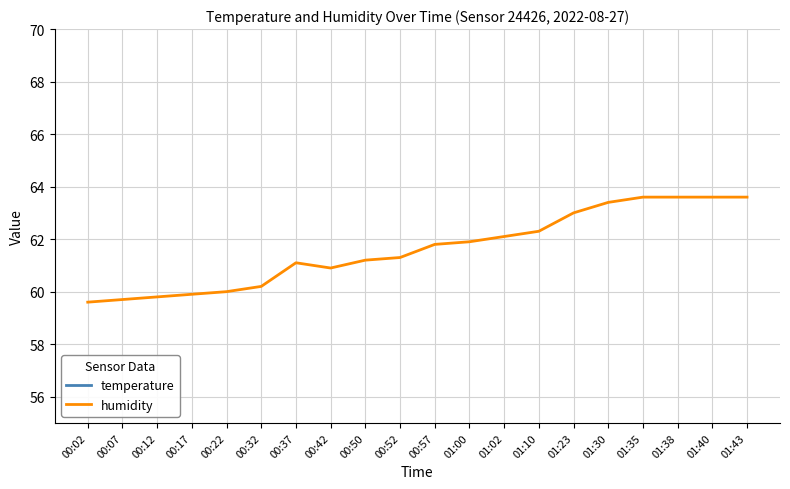

True or false: temperature and humidity cross at least once.

False